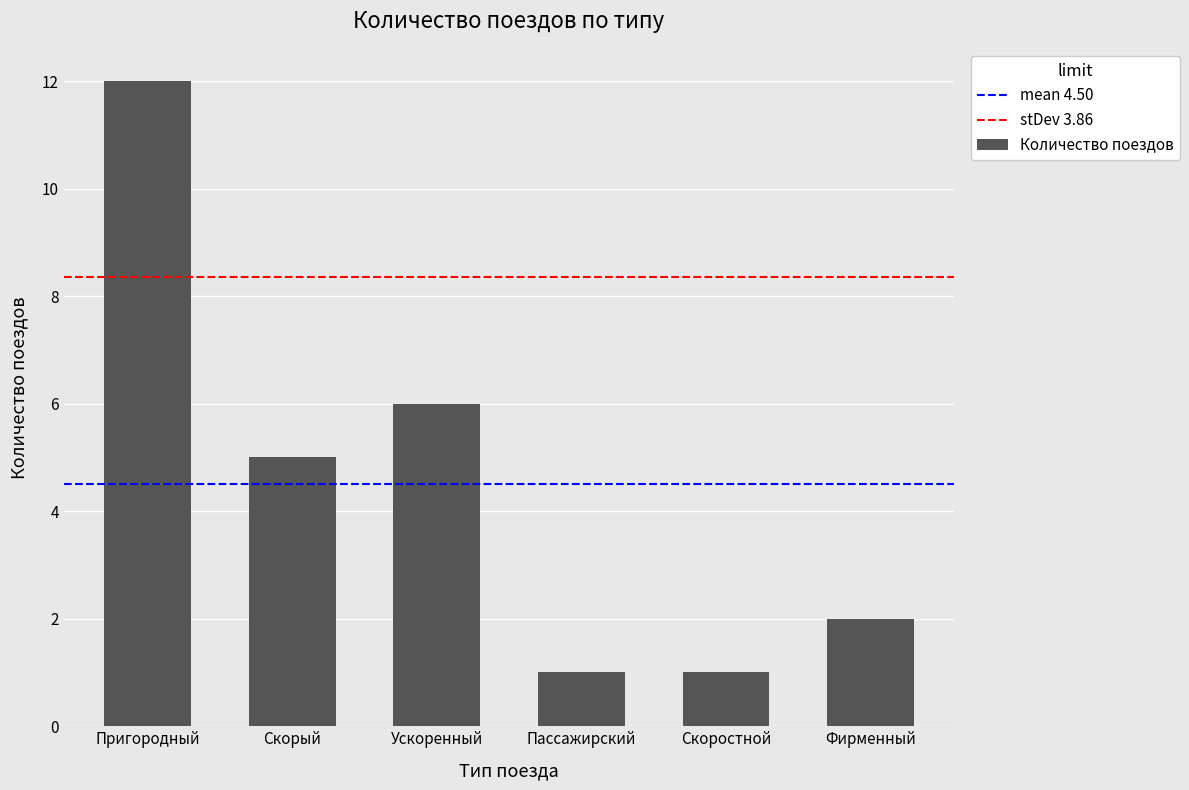

What is the approximate value at Пассажирский?

1